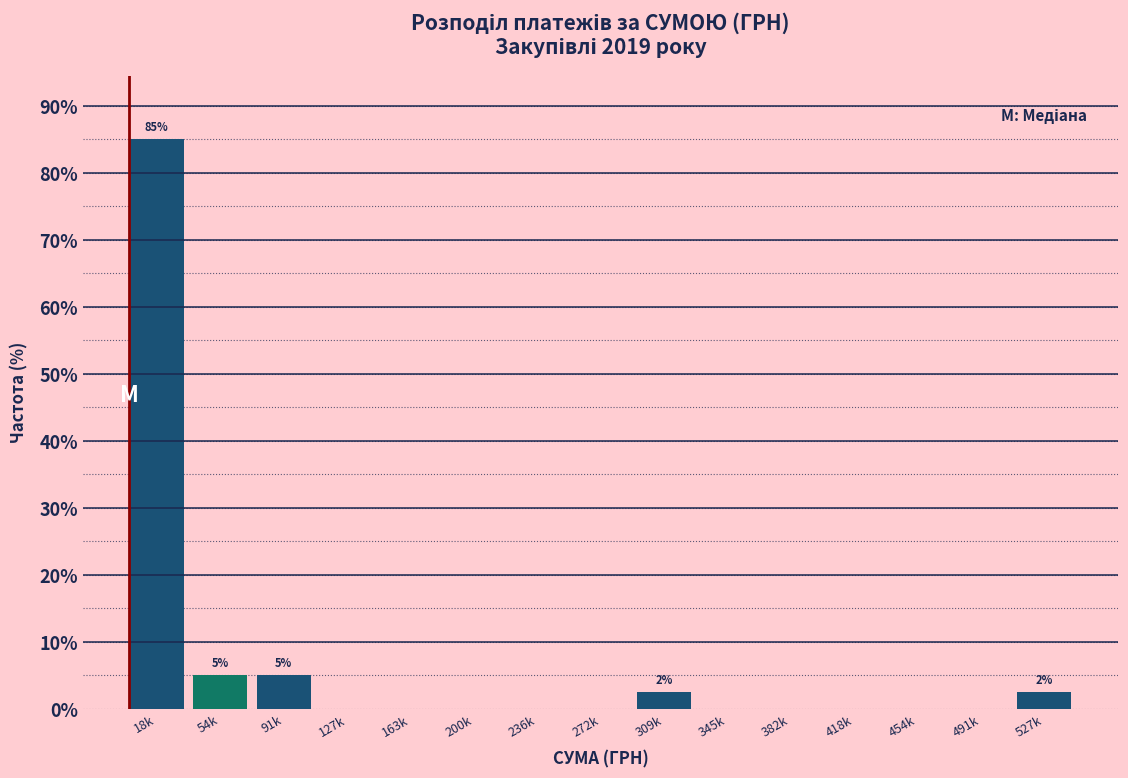

Reading left to right, list all the values displayed in this chart.

18k=85.0	54k=5.0	91k=5.0	127k=0.0	163k=0.0	200k=0.0	236k=0.0	272k=0.0	309k=2.5	345k=0.0	382k=0.0	418k=0.0	454k=0.0	491k=0.0	527k=2.5